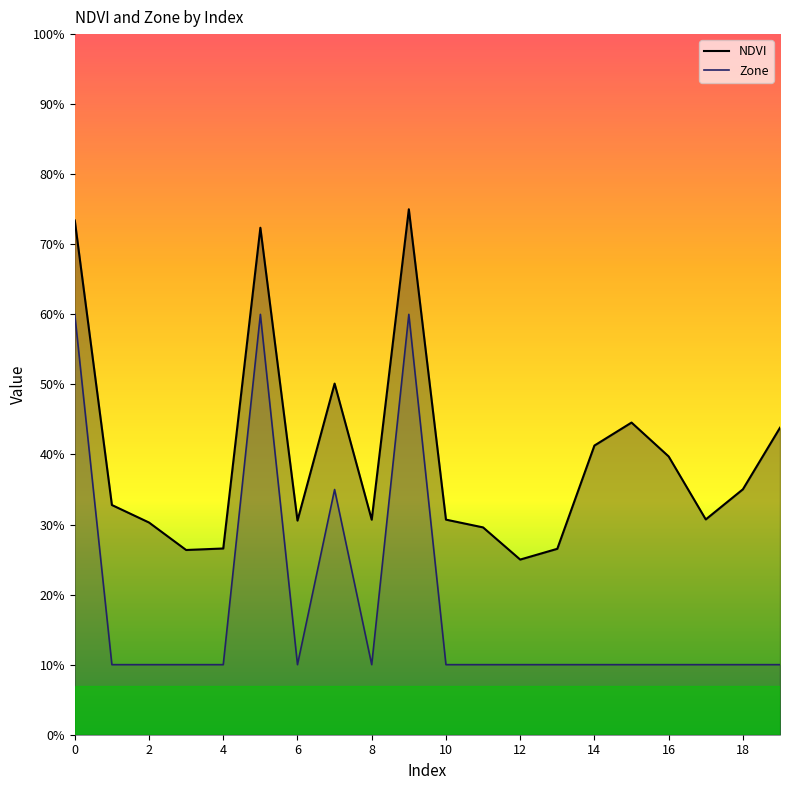

What is the value of the Zone point at the 18th from the left?

0.1